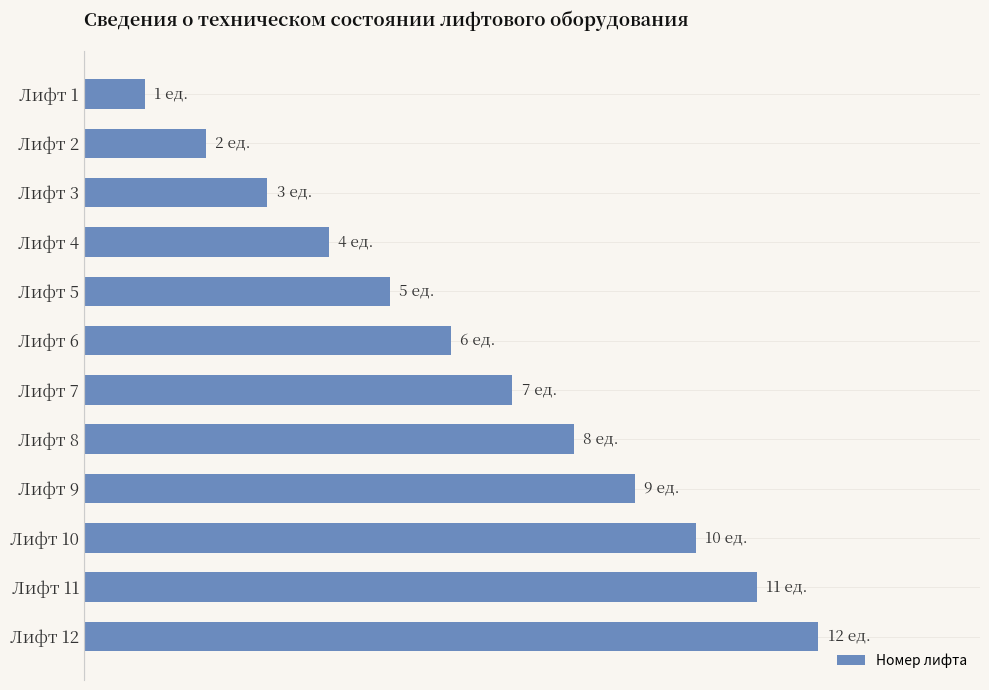

Rank the categories by value from lowest to highest.

Лифт 1, Лифт 2, Лифт 3, Лифт 4, Лифт 5, Лифт 6, Лифт 7, Лифт 8, Лифт 9, Лифт 10, Лифт 11, Лифт 12